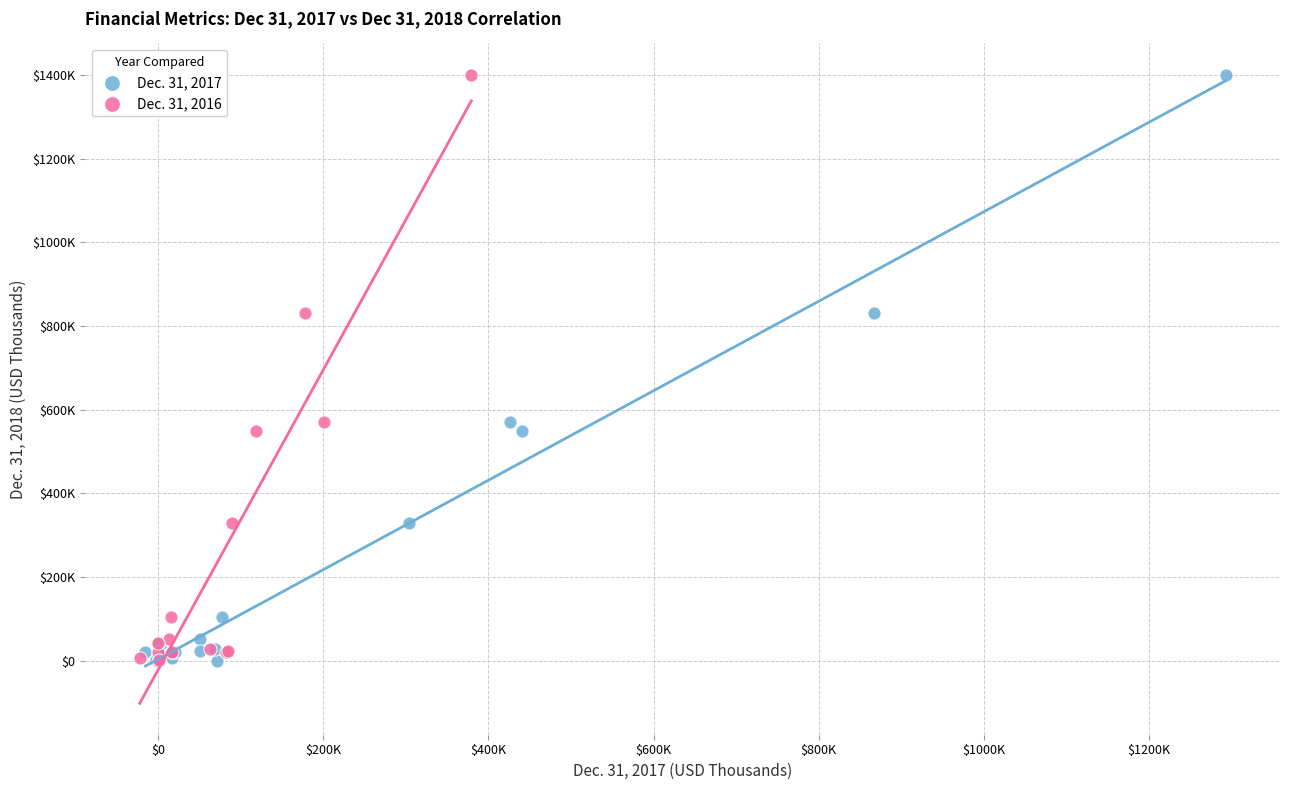

What are all the series names shown in the legend?

Dec. 31, 2017, Dec. 31, 2016